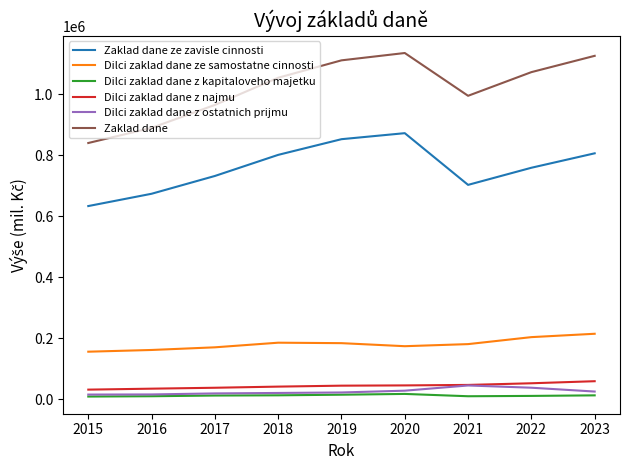

How many lines are shown in the chart?

6